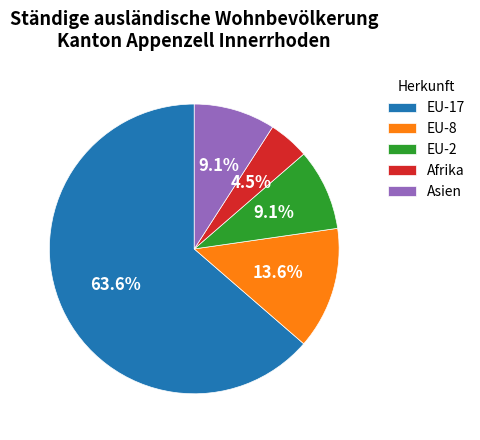

Is there a majority slice in this chart?

Yes